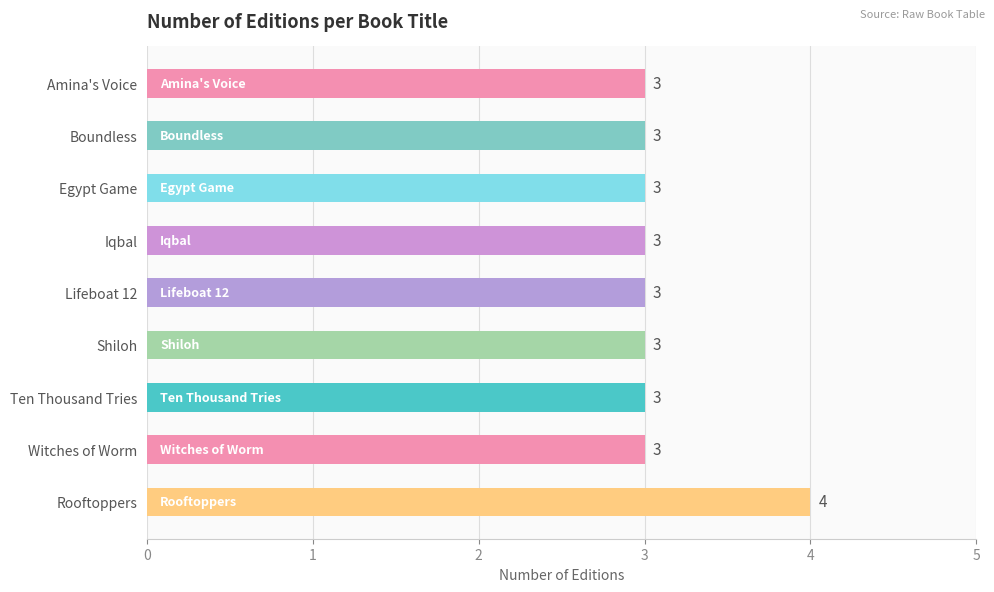

What is the sum of the values at Rooftoppers and Boundless?

7